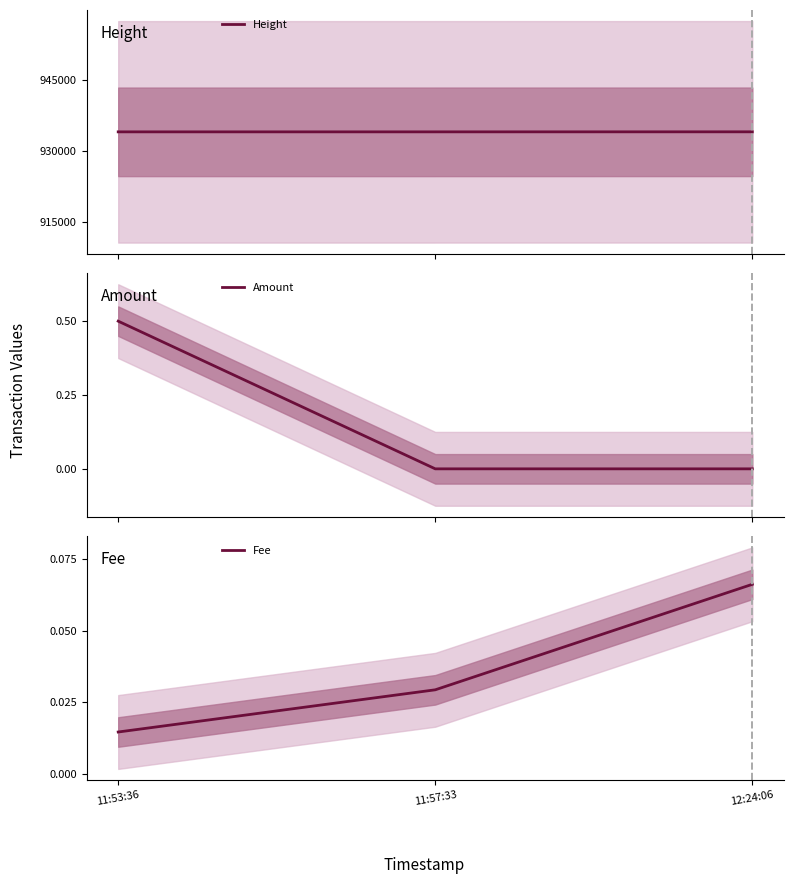

Reading left to right, extract all data points from this chart.

Height: 934109.0	934110.0	934117.0
Amount: 0.5	0.0	0.0
Fee: 0.0	0.0	0.1